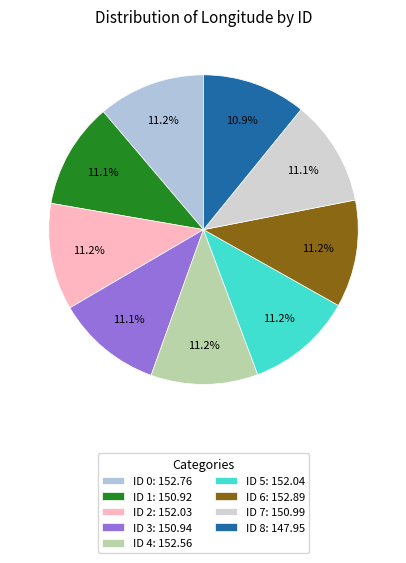

How many segments does this pie chart have?

9